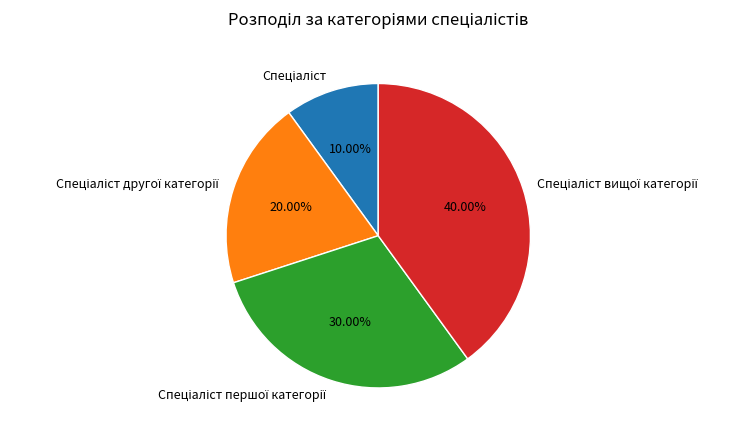

Is there any slice that represents more than half of the pie?

No